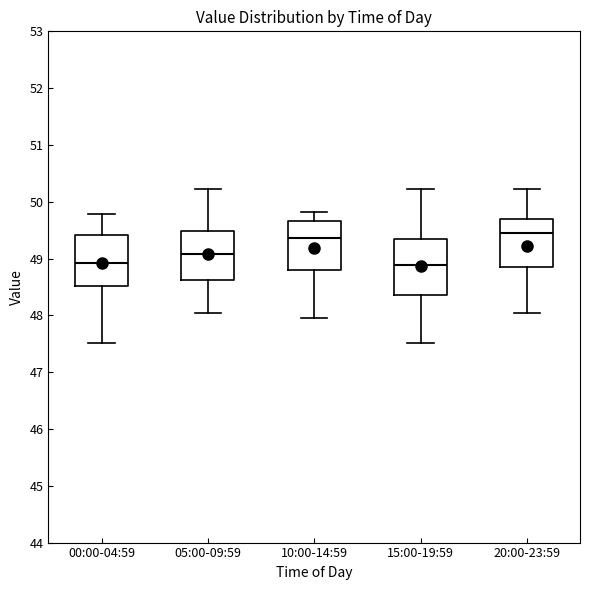

Reading left to right, read every box against the y-axis: the position of its median line, the range the box covers, and the ends of its whiskers. The values are not printed on the chart, so give them approximately, as read against the axis.

00:00-04:59: median 48.9, box 48.5 to 49.4, whiskers 47.5 to 49.8
05:00-09:59: median 49.1, box 48.6 to 49.5, whiskers 48.1 to 50.2
10:00-14:59: median 49.4, box 48.8 to 49.7, whiskers 48.0 to 49.8
15:00-19:59: median 48.9, box 48.4 to 49.3, whiskers 47.5 to 50.2
20:00-23:59: median 49.5, box 48.9 to 49.7, whiskers 48.1 to 50.2